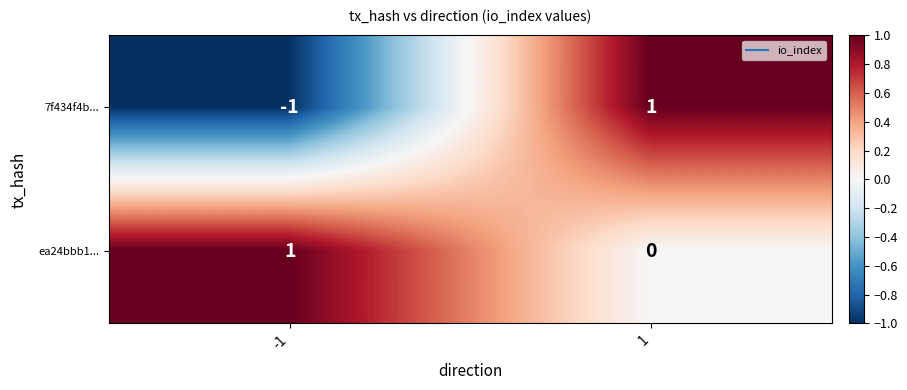

Which series has the largest range (max minus min)?

7f434f4b...